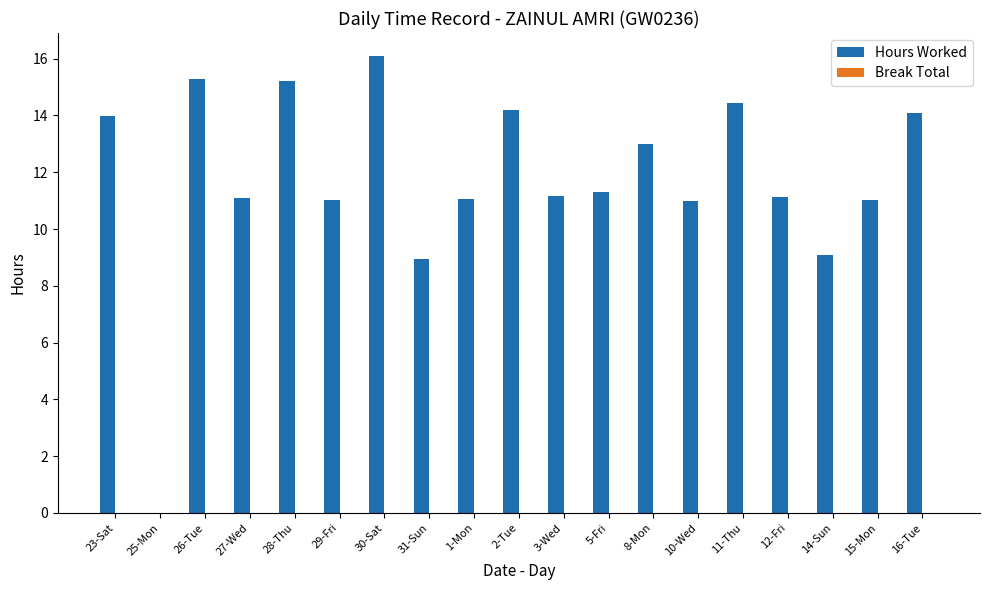

What is the sum of the values at 29-Fri and 25-Mon?

11.0